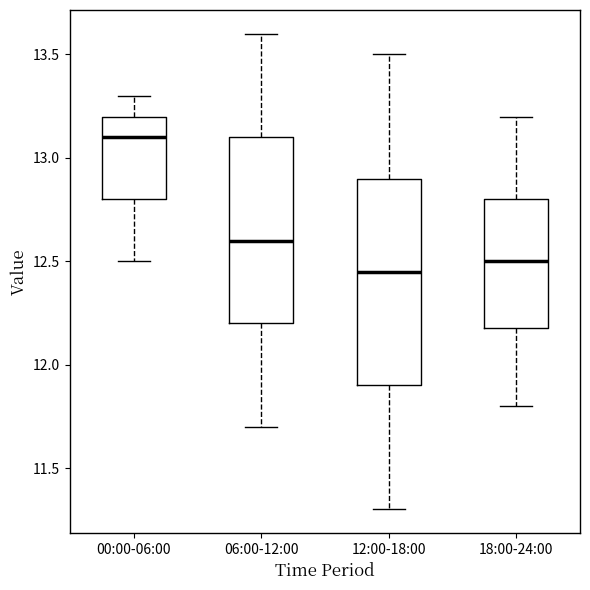

Which box's median line is the lowest?

12:00-18:00